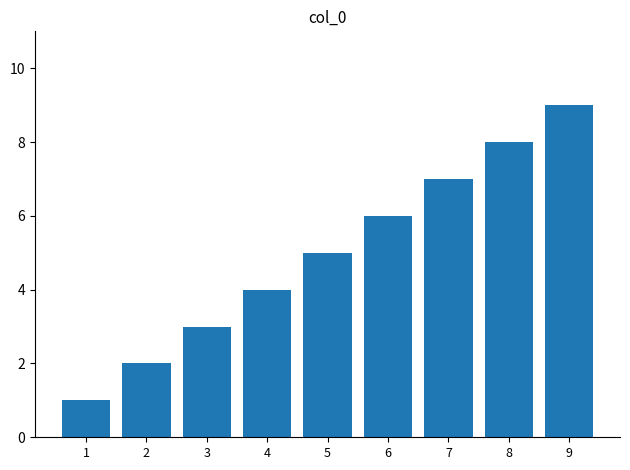

How many data points are less than 5?

4